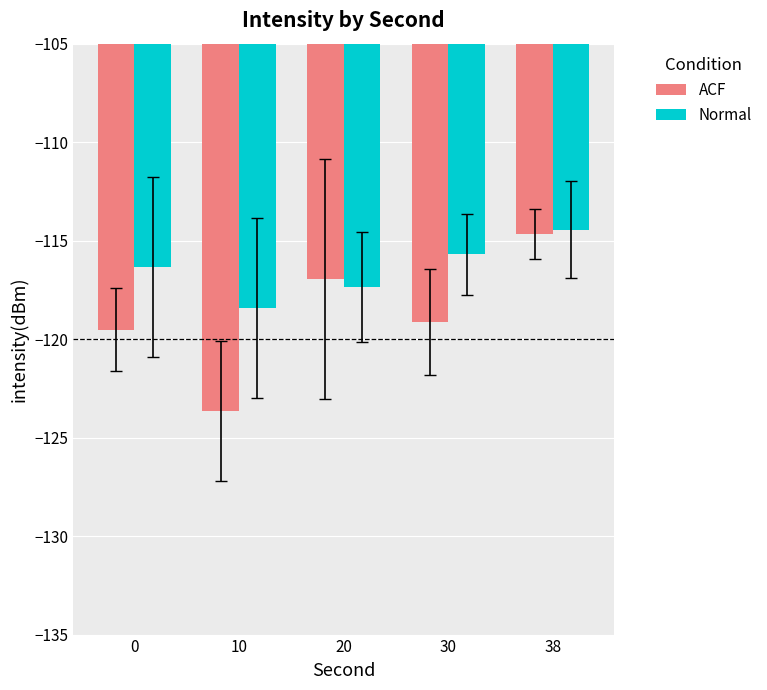

What is the difference between the maximum and minimum values in the ACF series?

9.0